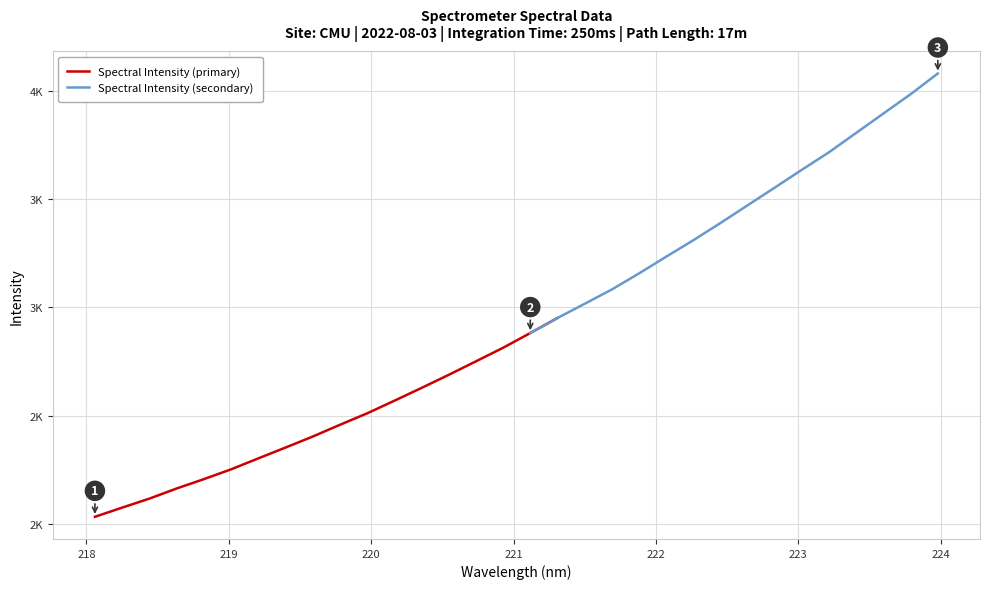

What is the maximum value shown in the chart?

4081.4